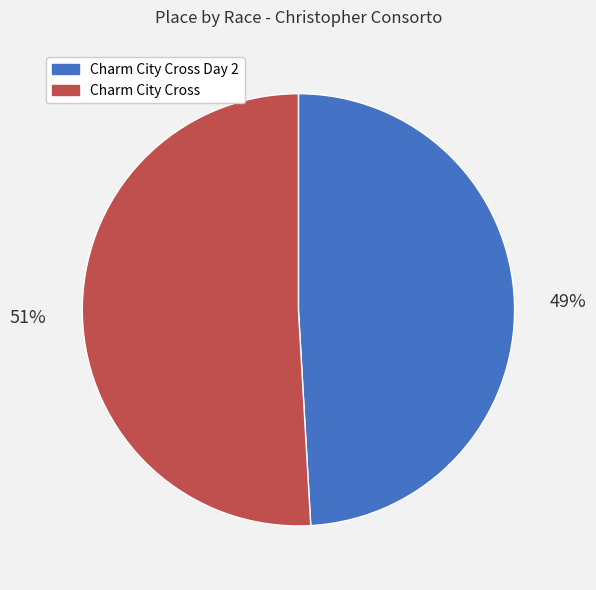

Which slice is the smallest?

Charm City Cross Day 2